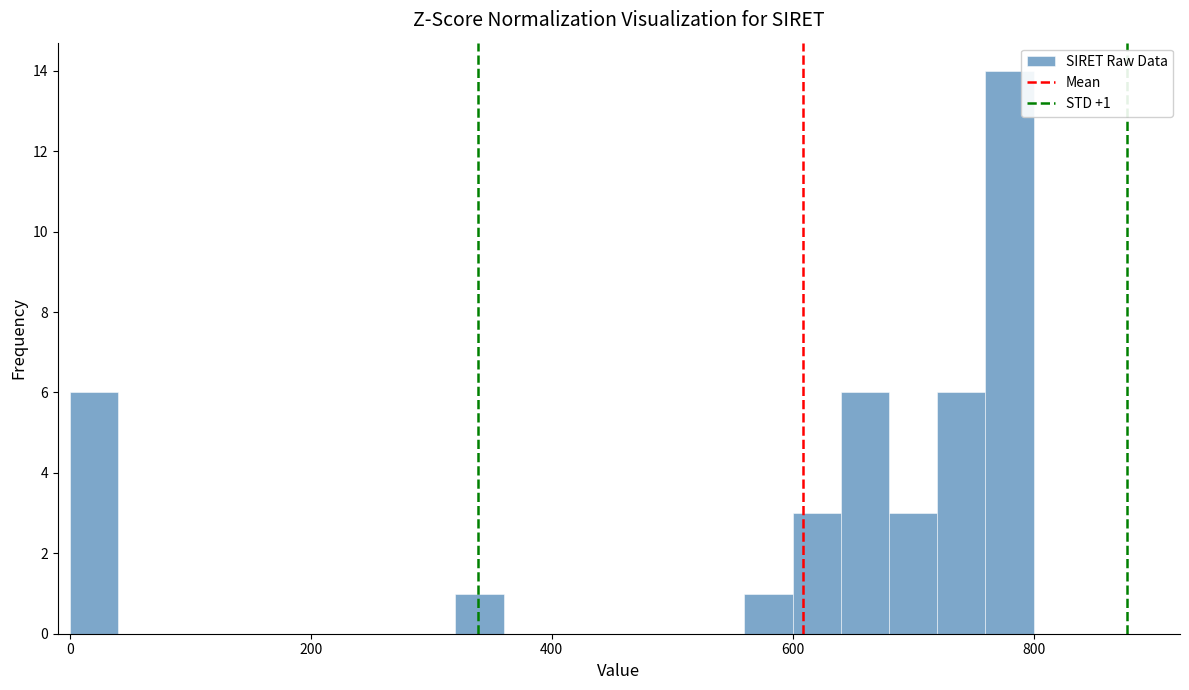

Read against the x-axis, roughly where is the centre of the tallest bar?

780